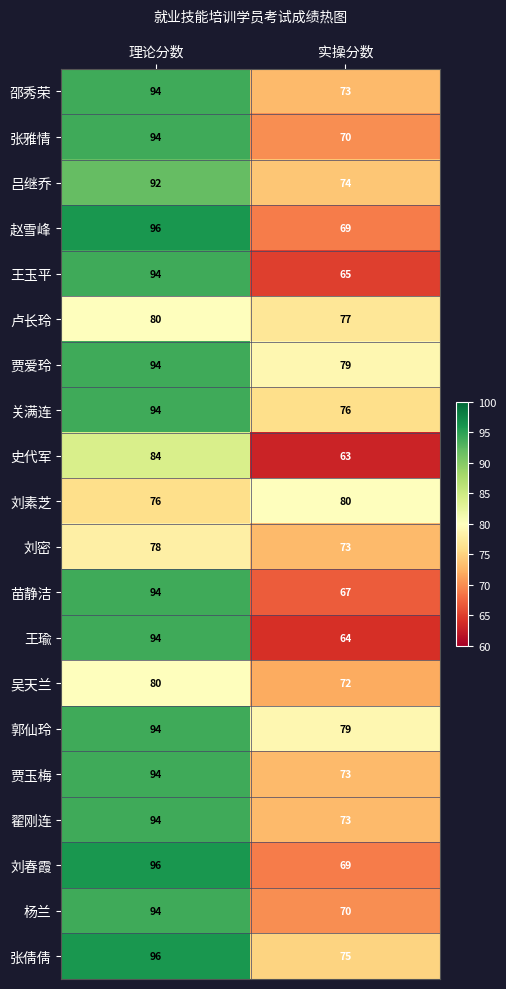

What is the total value across all series at 实操分数?

1441